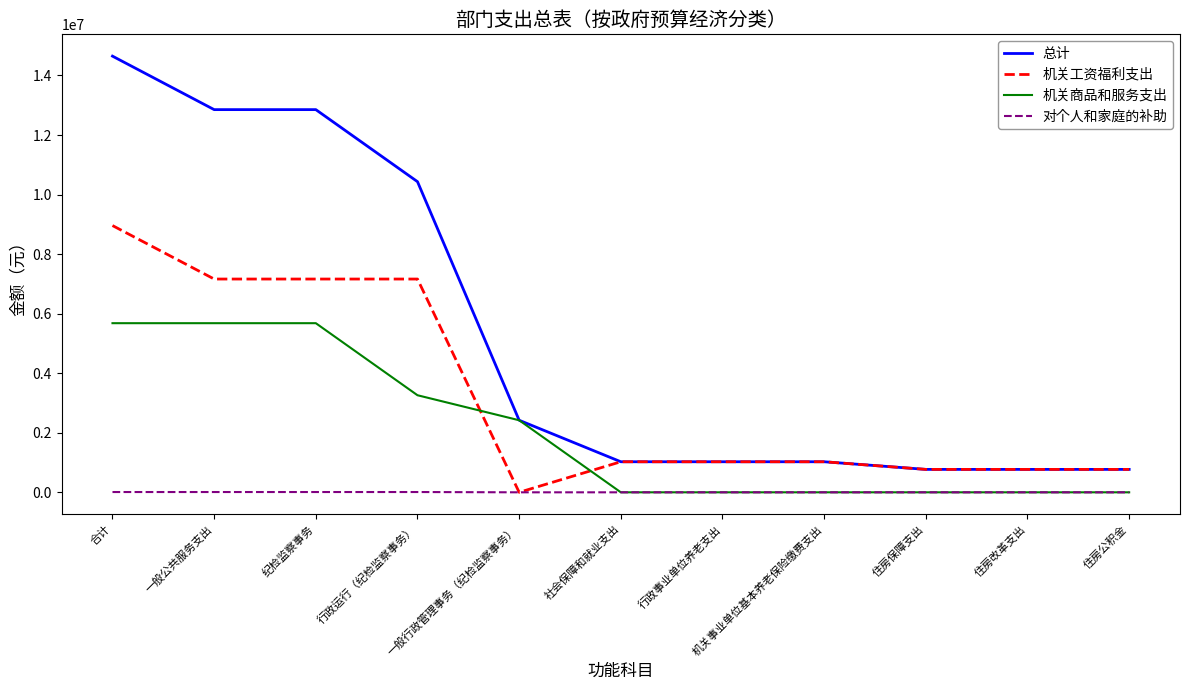

What is the average value of the 机关商品和服务支出 series?

2065483.6